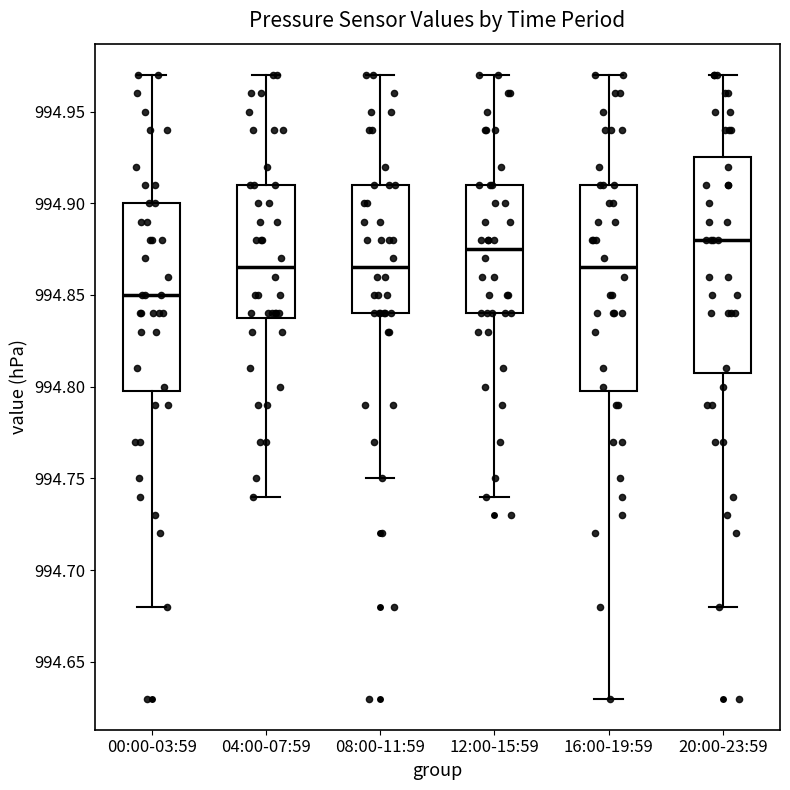

Reading left to right, transcribe this box plot: for each box, give where its median line is, the range the box spans, and where its two whiskers end, as read against the y-axis. The values are not printed on the chart, so give them approximately, as read against the axis.

00:00-03:59: median 994.850, box 994.800 to 994.900, whiskers 994.680 to 994.970
04:00-07:59: median 994.865, box 994.840 to 994.910, whiskers 994.740 to 994.970
08:00-11:59: median 994.865, box 994.840 to 994.910, whiskers 994.750 to 994.970
12:00-15:59: median 994.875, box 994.840 to 994.910, whiskers 994.740 to 994.970
16:00-19:59: median 994.865, box 994.800 to 994.910, whiskers 994.630 to 994.970
20:00-23:59: median 994.880, box 994.810 to 994.925, whiskers 994.680 to 994.970